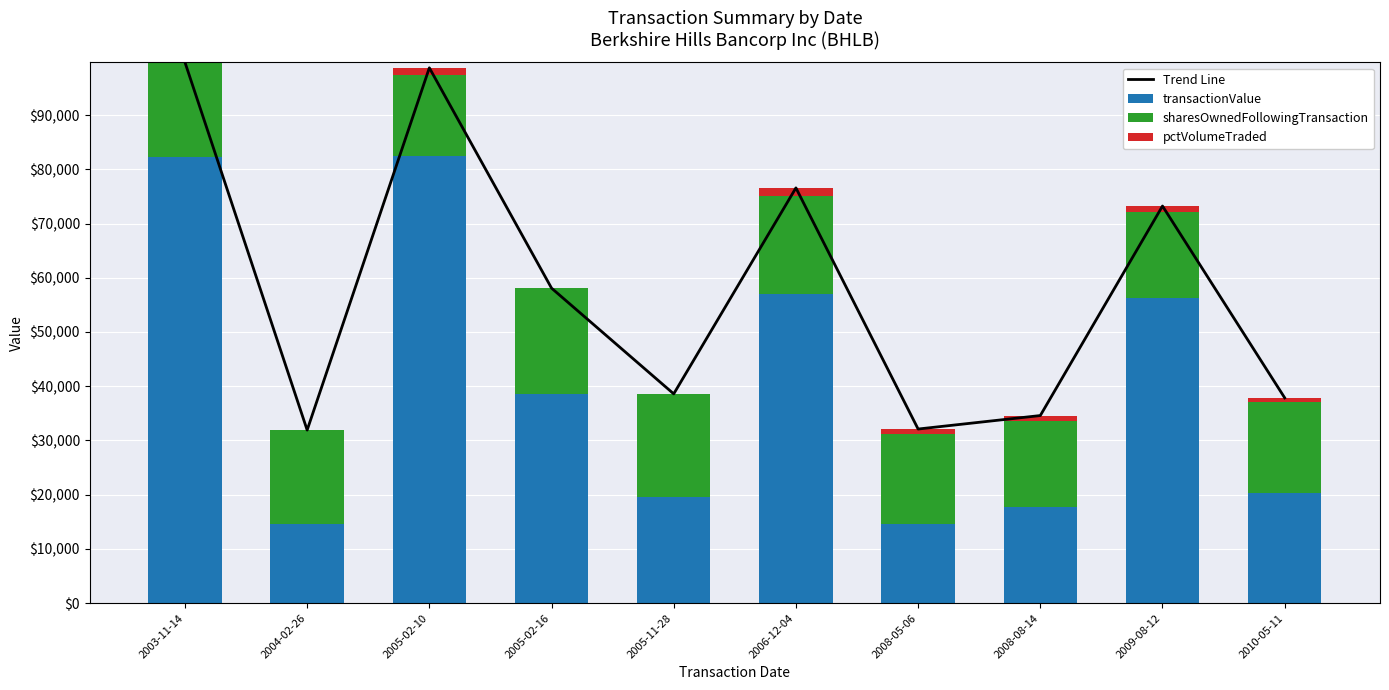

Rank the categories by transactionValue value from lowest to highest.

2008-05-06, 2004-02-26, 2008-08-14, 2005-11-28, 2010-05-11, 2005-02-16, 2009-08-12, 2006-12-04, 2003-11-14, 2005-02-10